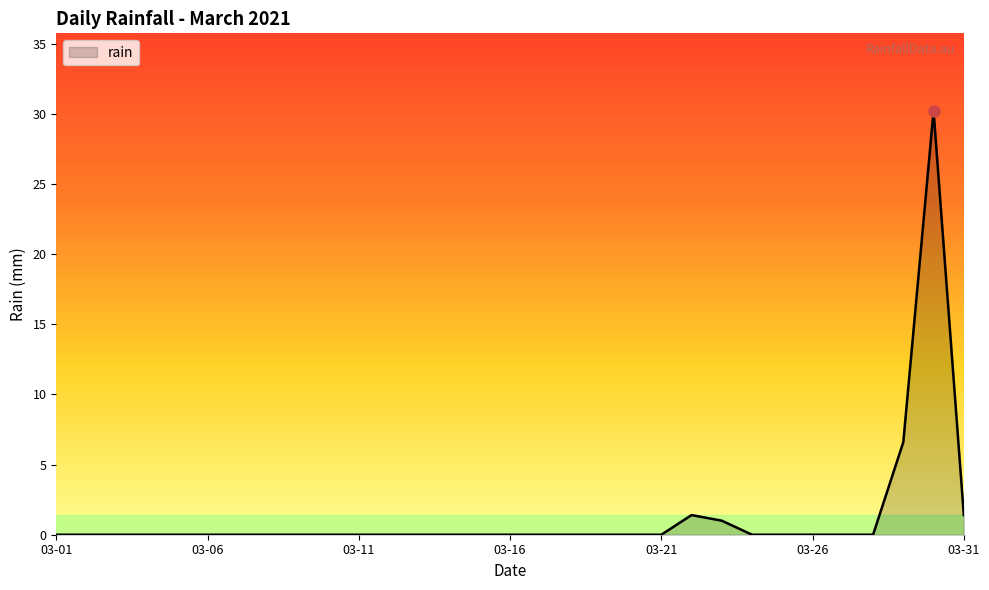

Does the chart have visible grid lines?

No